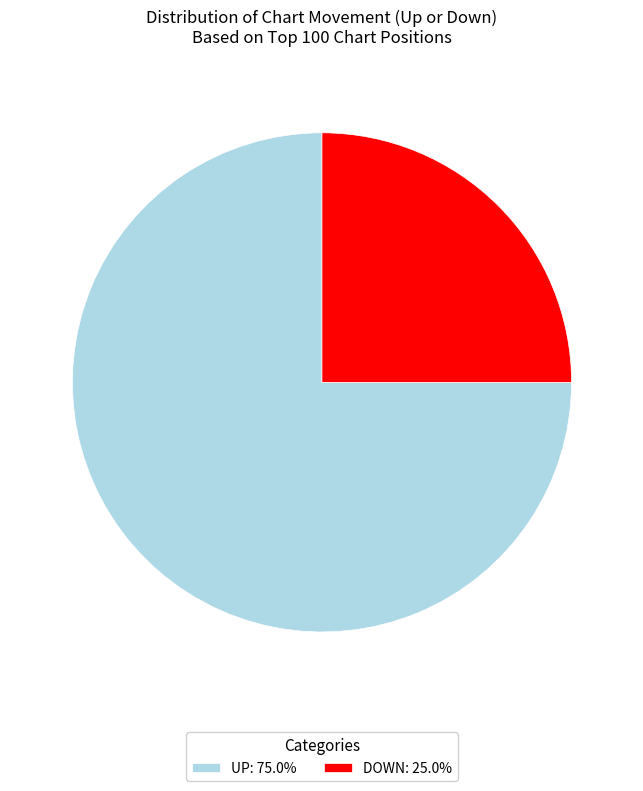

Is the sum of UP: 75.0% and DOWN: 25.0% greater than half?

Yes